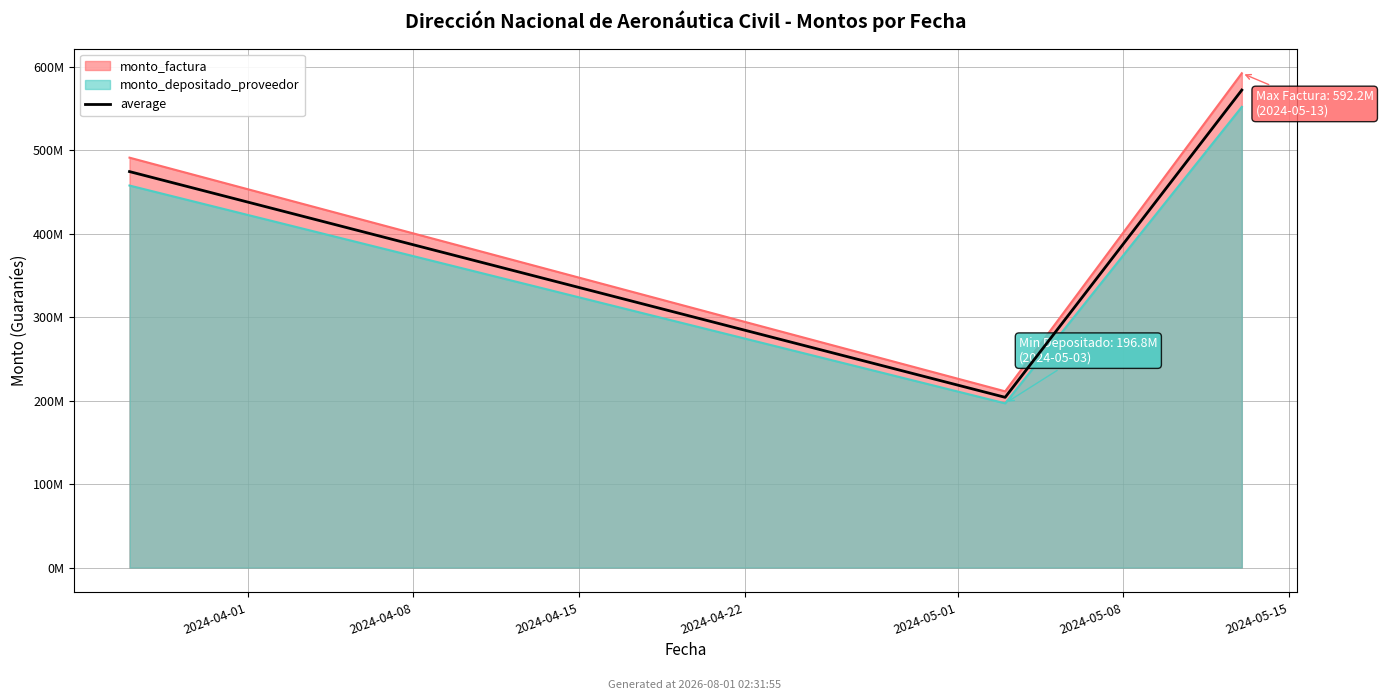

How many data points are above 474417761?

2